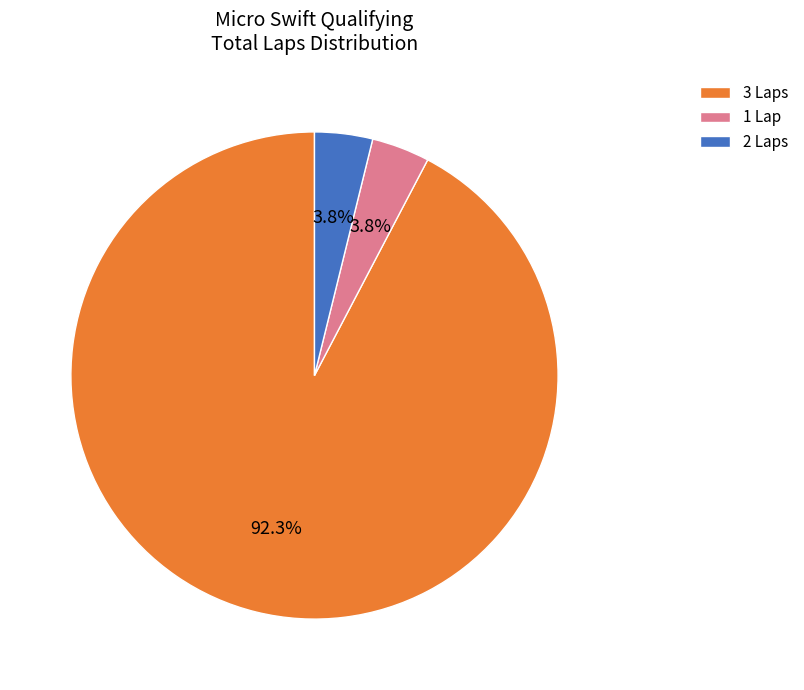

Count the number of slices in the pie.

3